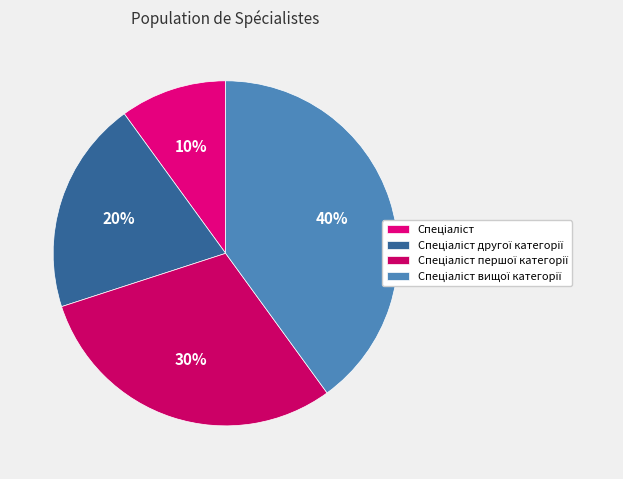

Between Спеціаліст першої категорії and Спеціаліст, which is larger?

Спеціаліст першої категорії